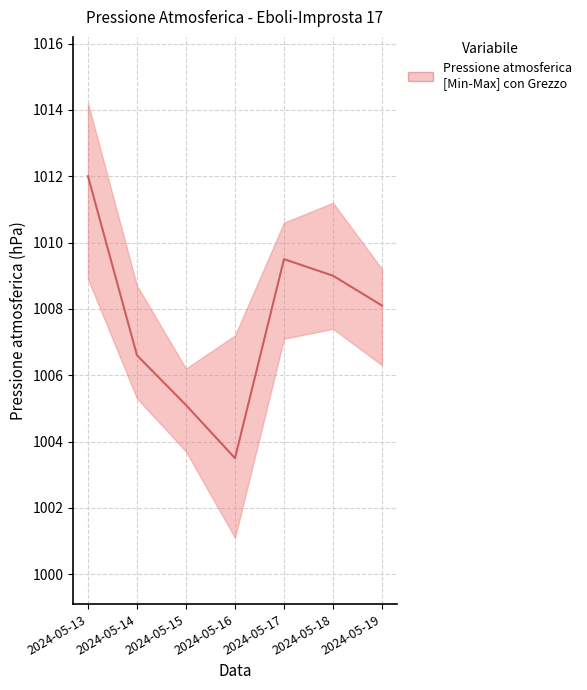

The value at 2024-05-14 is 1006.6. True or false?

True